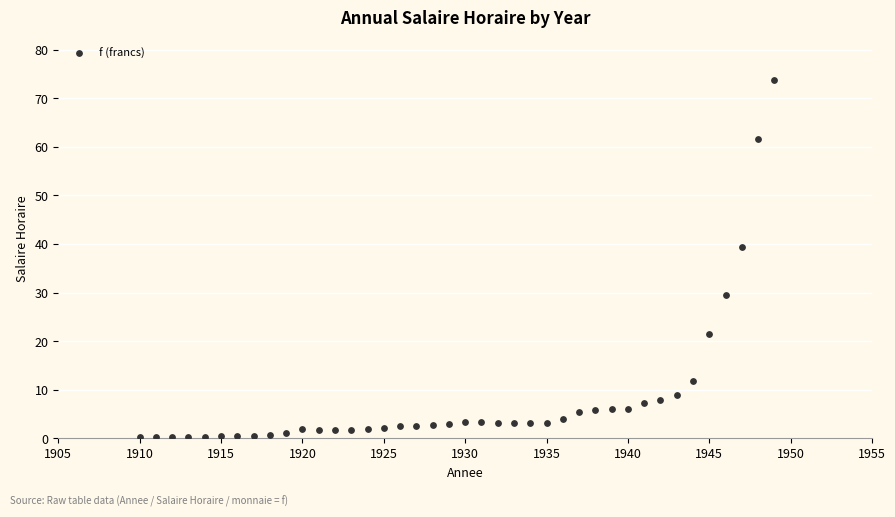

What is the range of X values (max minus min)?

39.0